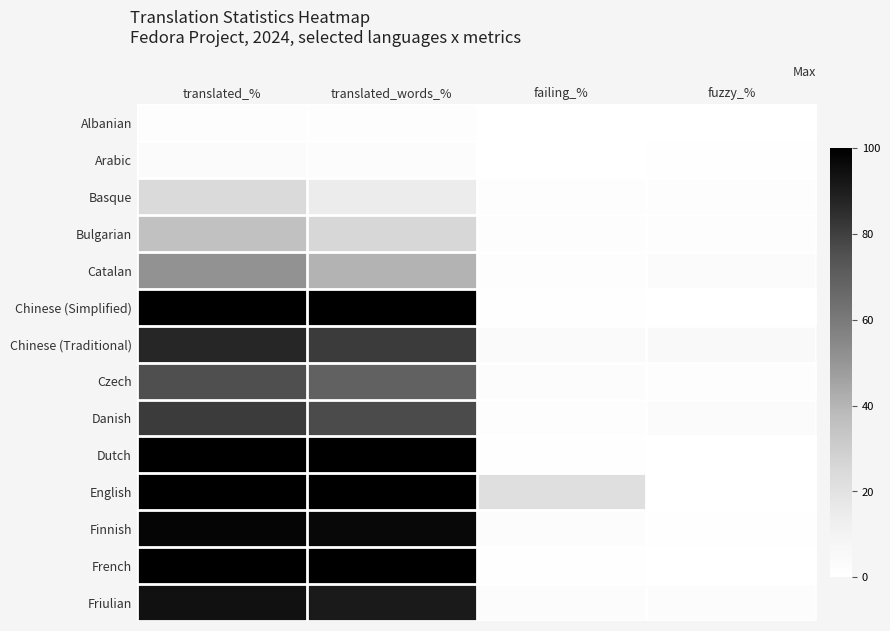

At how many categories does at least one series exceed 95?

2